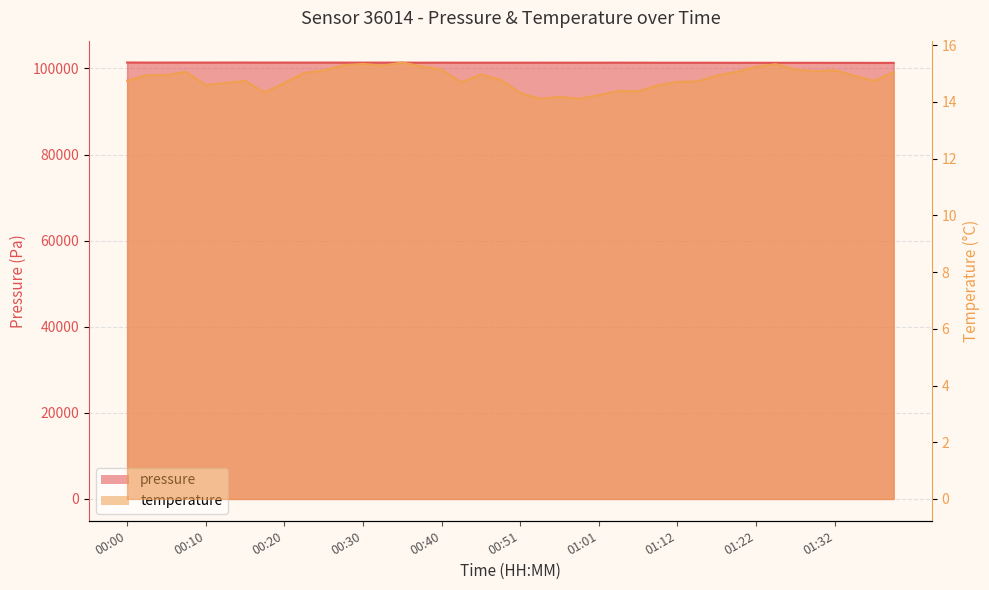

What is the label of the 29th point from the left?

01:12